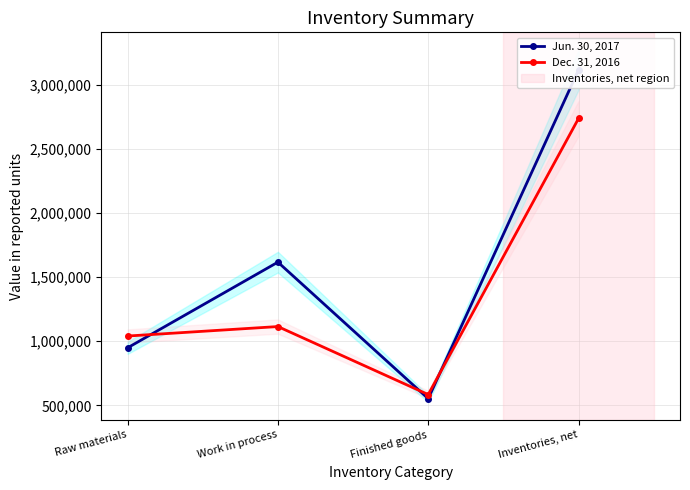

True or false: Jun. 30, 2017 and Dec. 31, 2016 cross at least once.

True